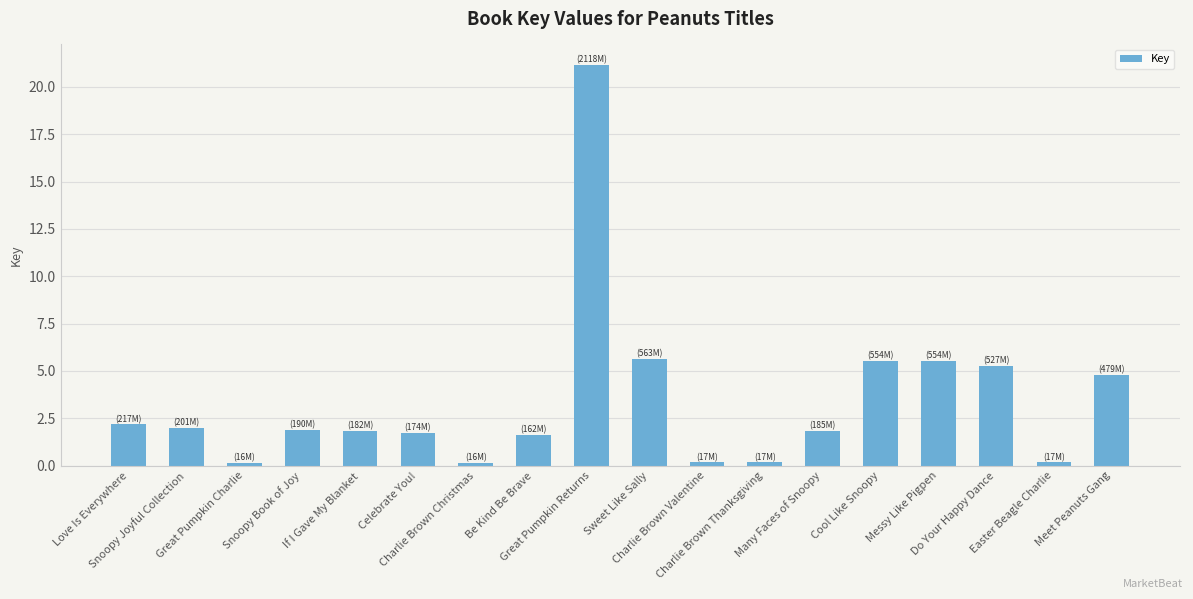

What is the greatest value displayed?

21.2